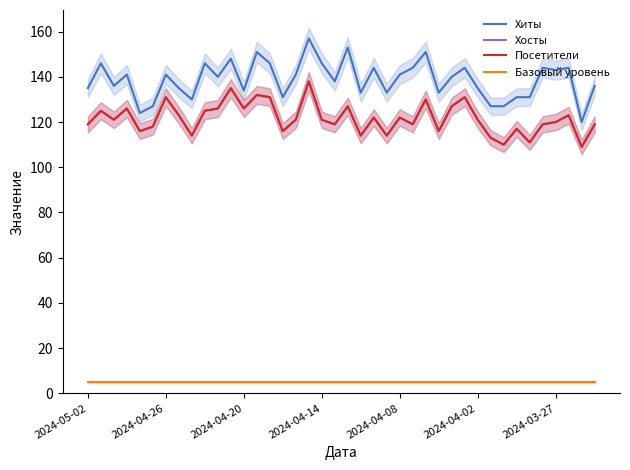

How many distinct data groups are displayed?

4